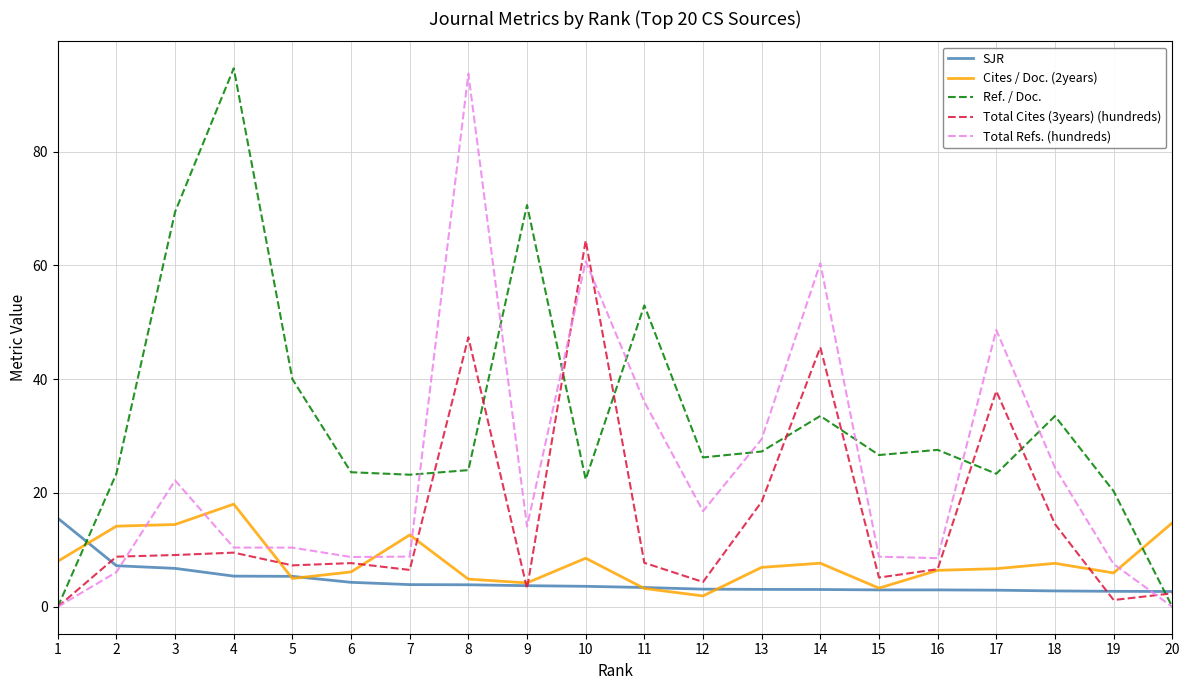

Which series has the largest total across all categories?

Ref. / Doc.